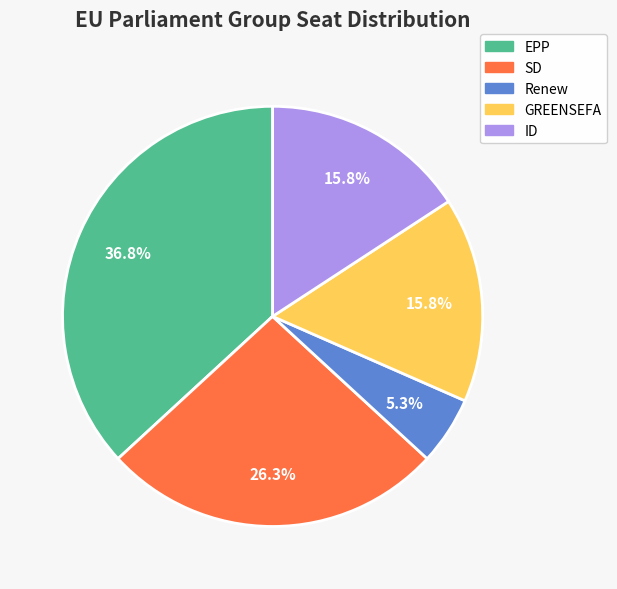

What is the largest slice in the pie chart?

EPP